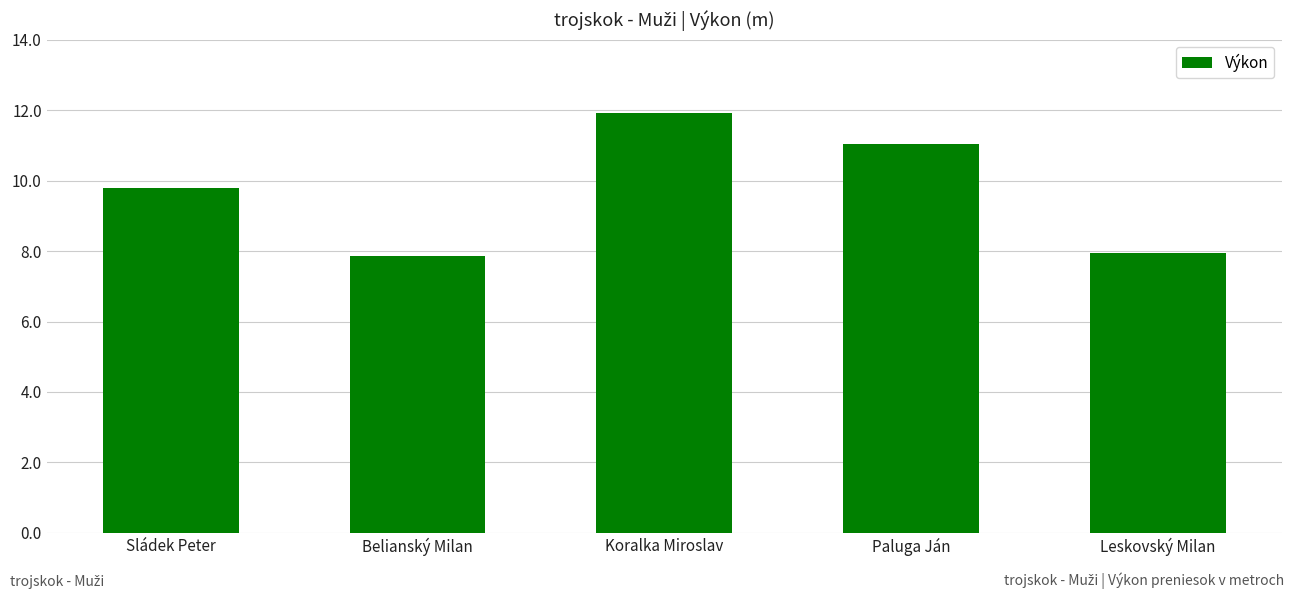

True or false: the data shows 2.9 at Belianský Milan.

False